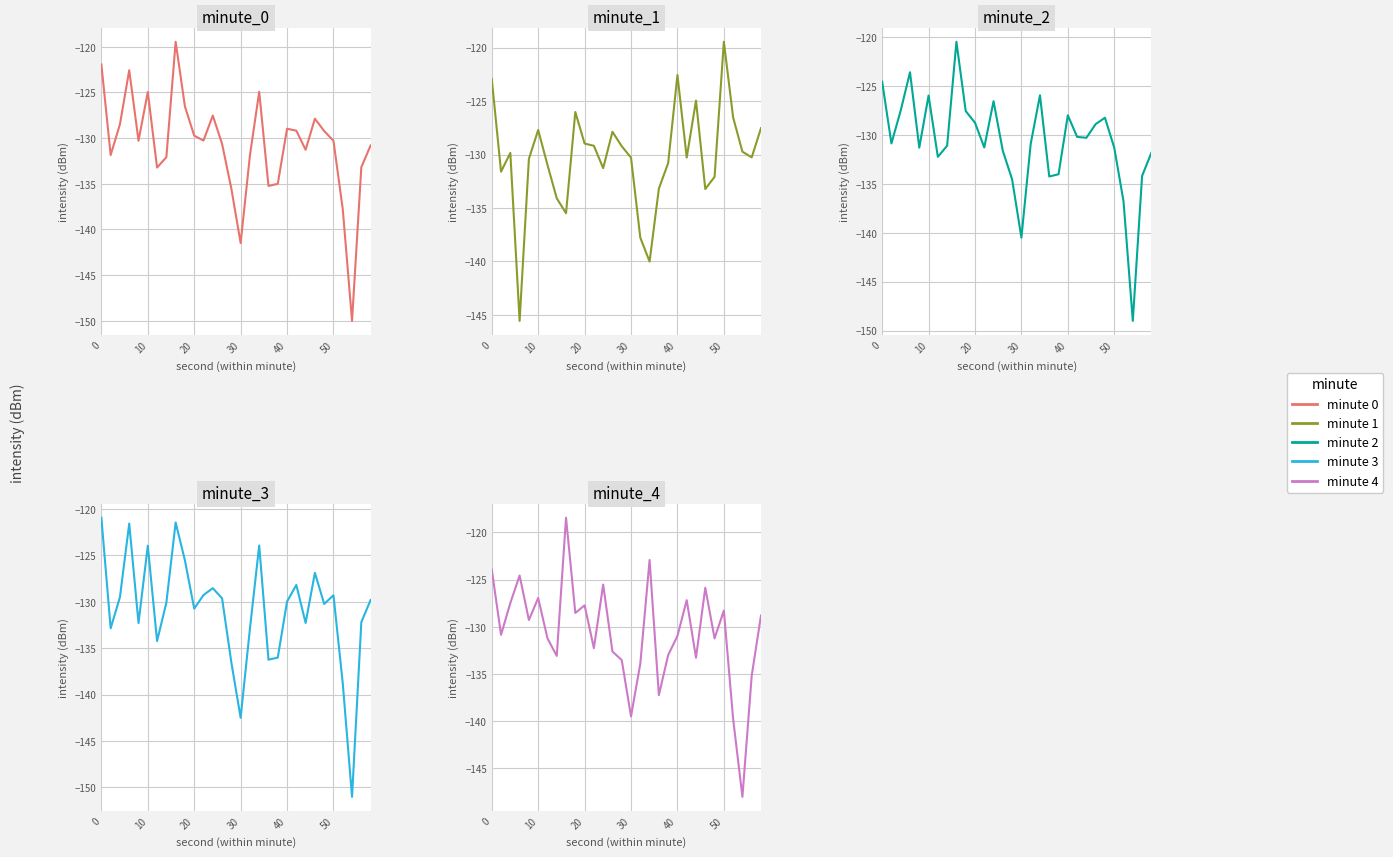

How many lines are shown in the chart?

5